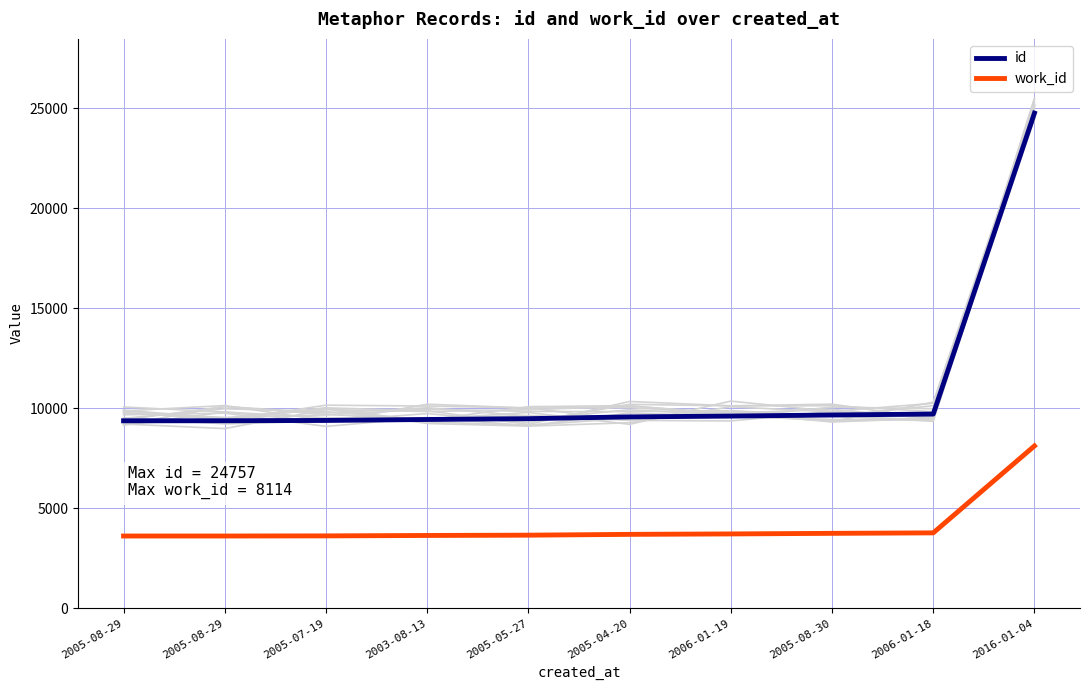

At which label is id closest to 17064?

2006-01-18